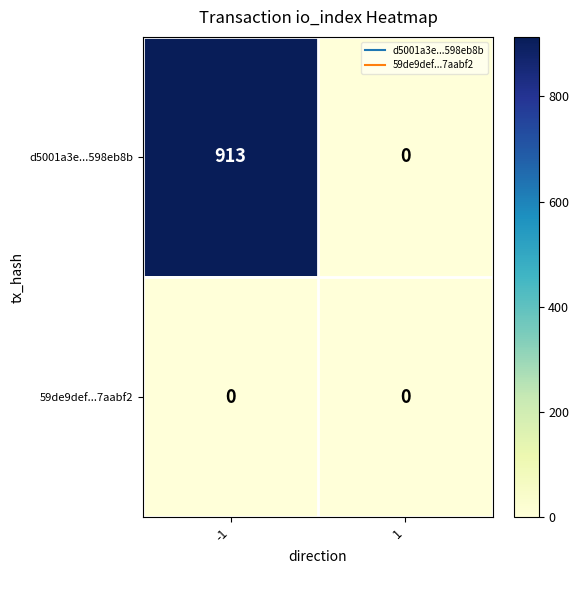

Reading left to right, transcribe all the data shown in this chart.

d5001a3e...598eb8b: 913	0
59de9def...7aabf2: 0	0